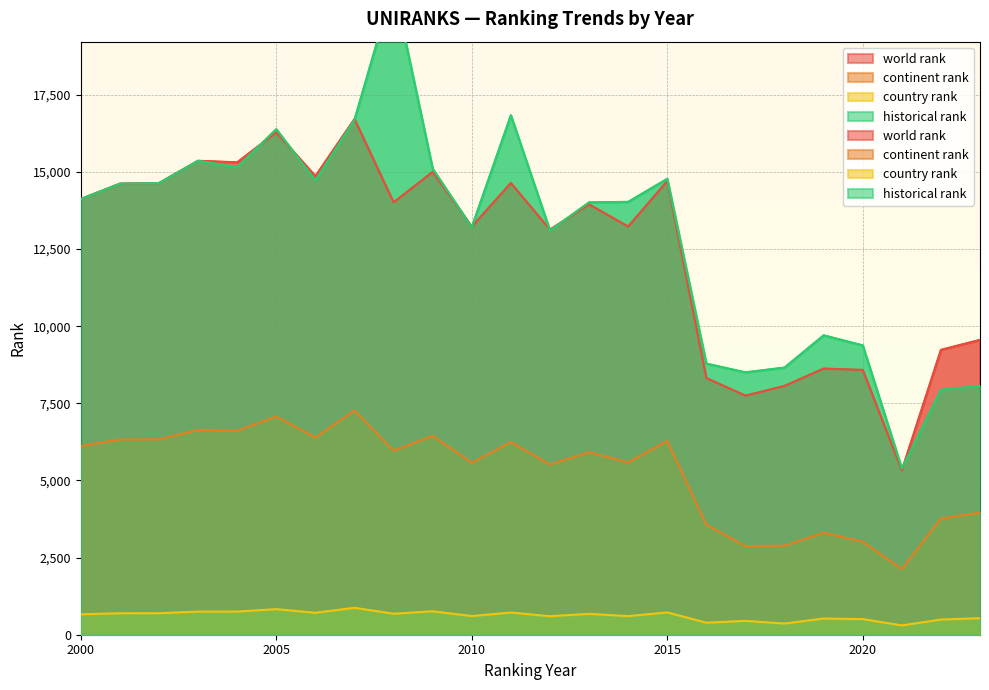

True or false: historical rank has a value of 9705.0 at 2019.

True